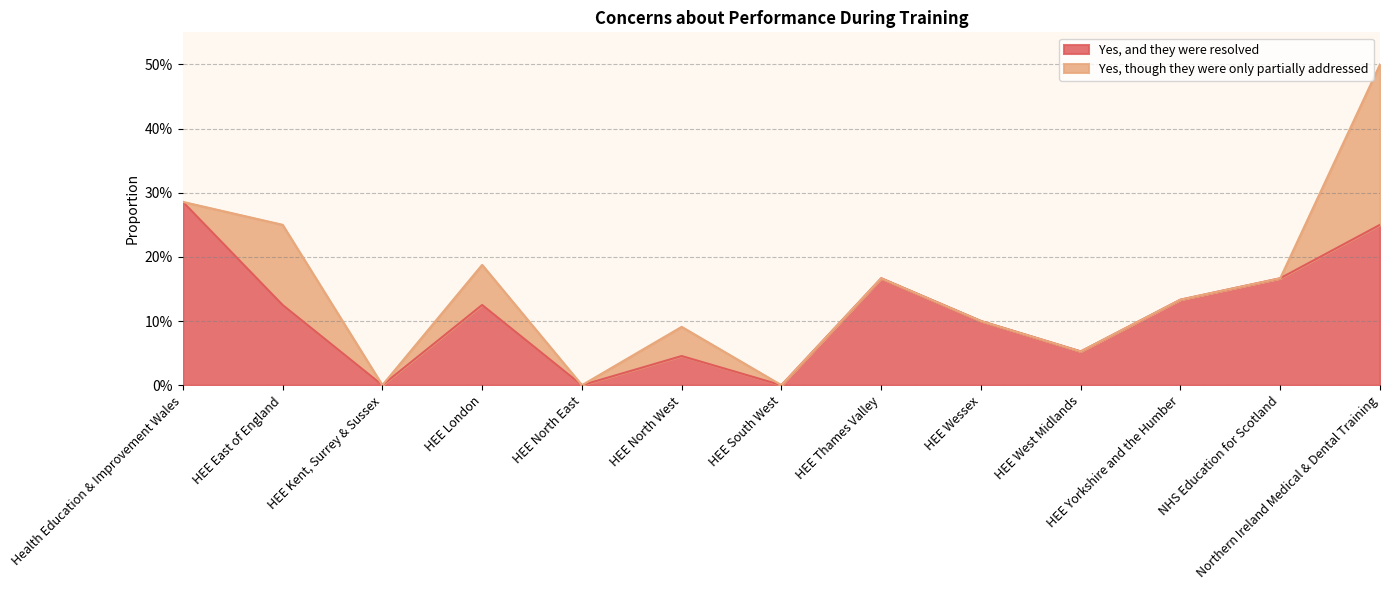

Which has a higher value, HEE Yorkshire and the Humber or HEE Kent, Surrey & Sussex?

HEE Yorkshire and the Humber